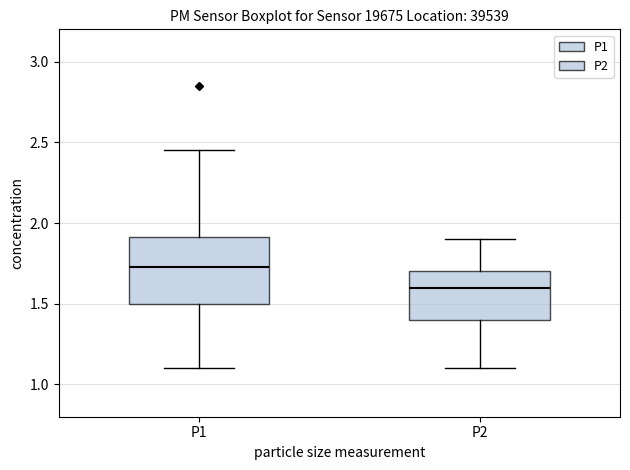

Which box has the lowest median line?

P2